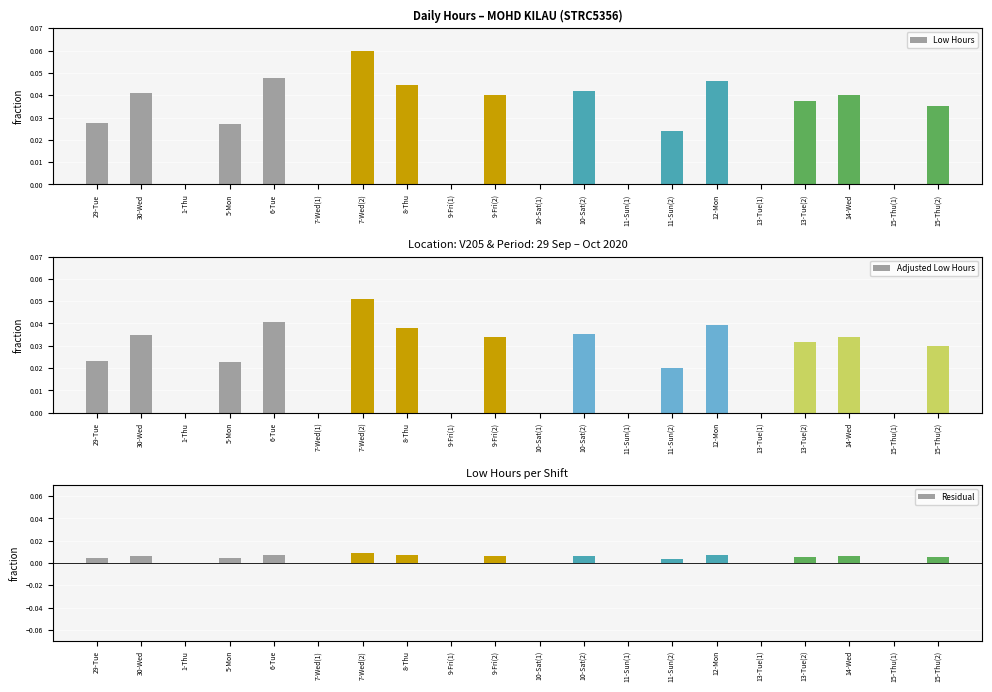

Is it true that Low Hours equals -0.0 at 1-Thu?

False